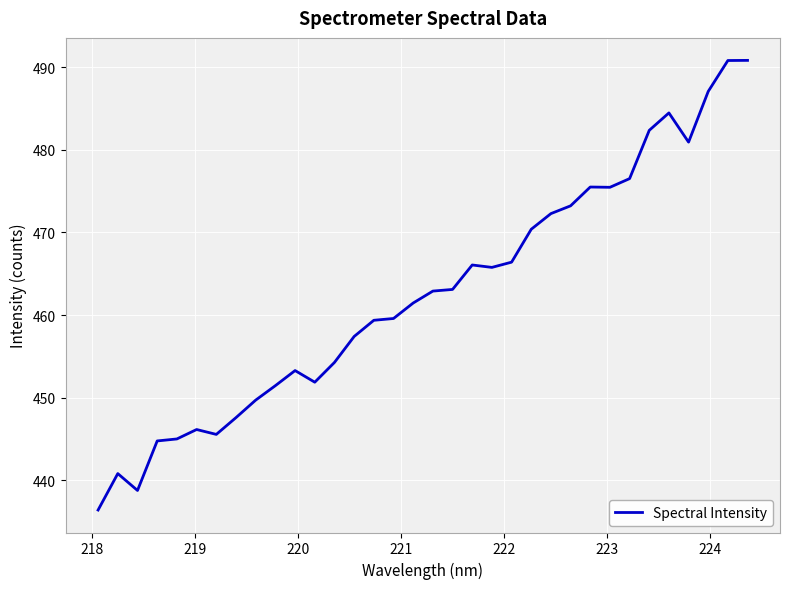

What is the difference between the maximum and minimum values?

54.4